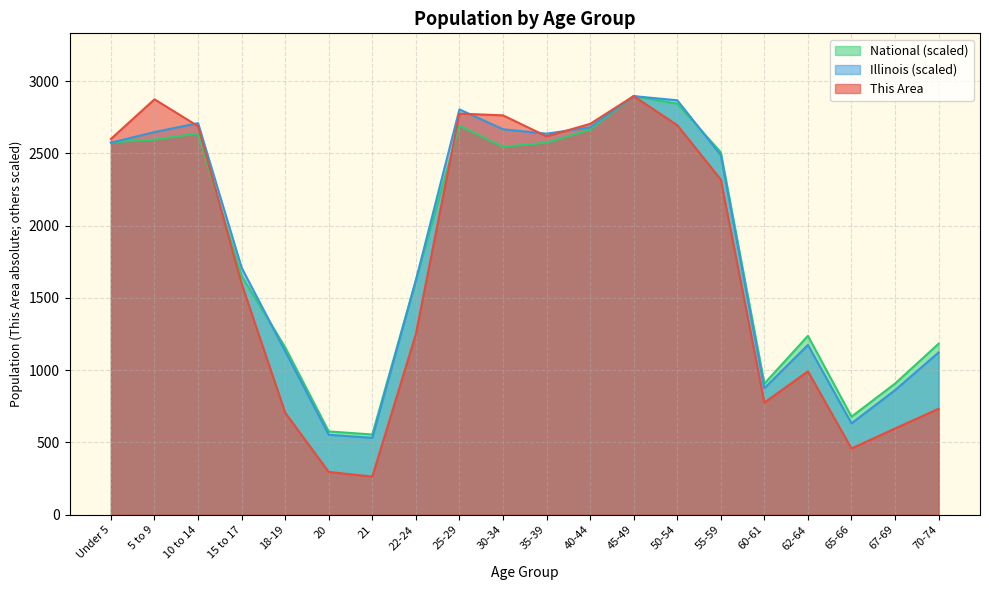

At 62-64, list the series in order from largest to smallest.

National (scaled), Illinois (scaled), This Area